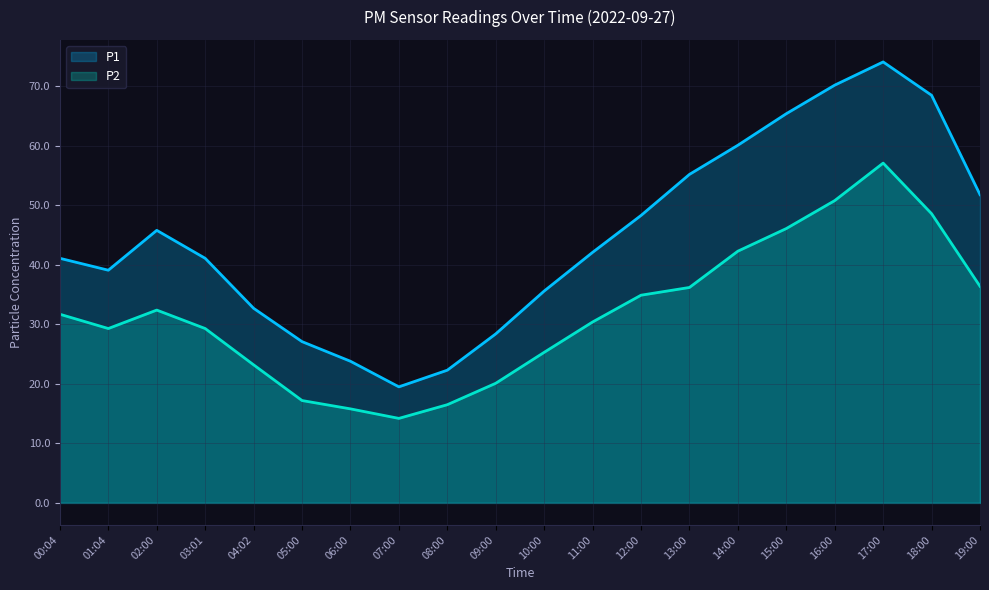

Reading left to right, extract all data points from this chart.

P1: 41.1	39.1	45.8	41.1	32.7	27.1	23.8	19.5	22.3	28.4	35.6	42.1	48.3	55.2	60.1	65.4	70.2	74.1	68.5	51.8
P2: 31.7	29.3	32.4	29.3	23.2	17.2	15.8	14.2	16.5	20.1	25.3	30.4	34.9	36.2	42.3	46.1	50.8	57.1	48.6	36.4